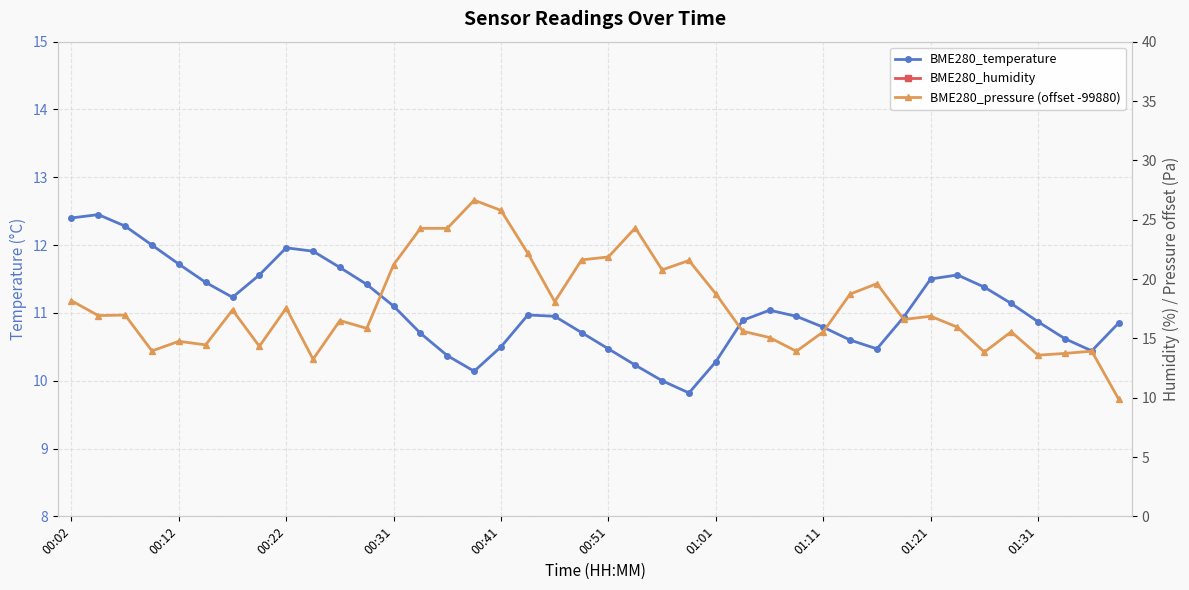

How many data points does each series have?

40